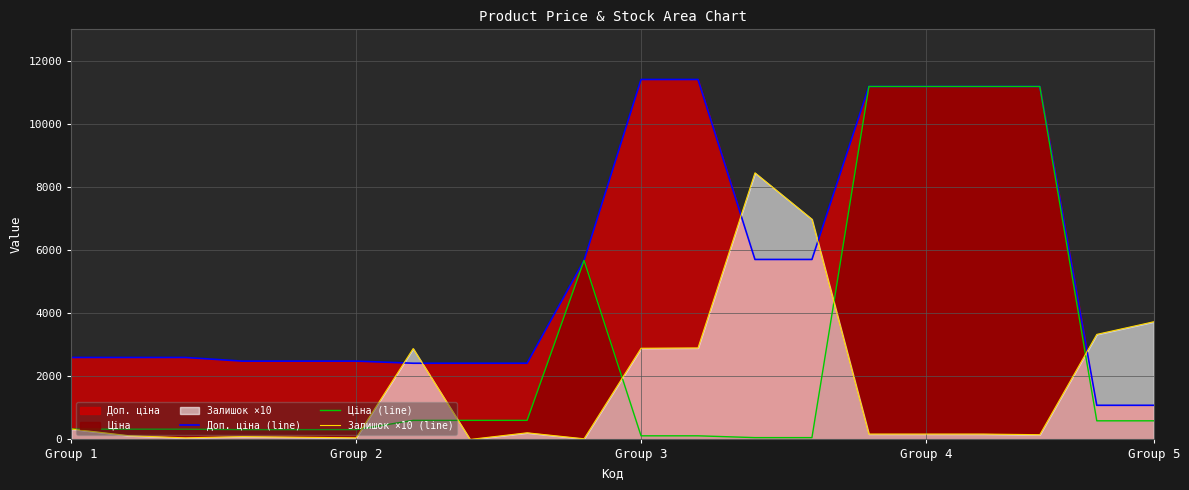

Which series has the widest spread of values?

Ціна (line)